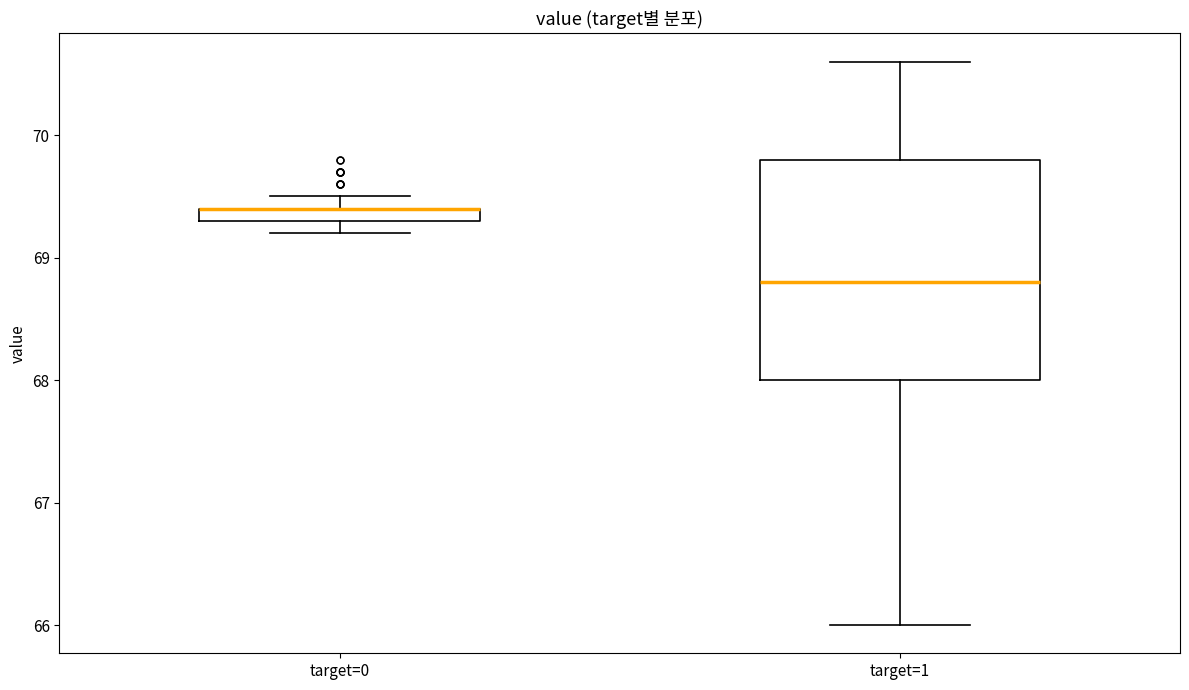

Where is the upper edge of the box for target=1 on the y-axis? The values are not printed on the chart, so give them approximately, as read against the axis.

69.8